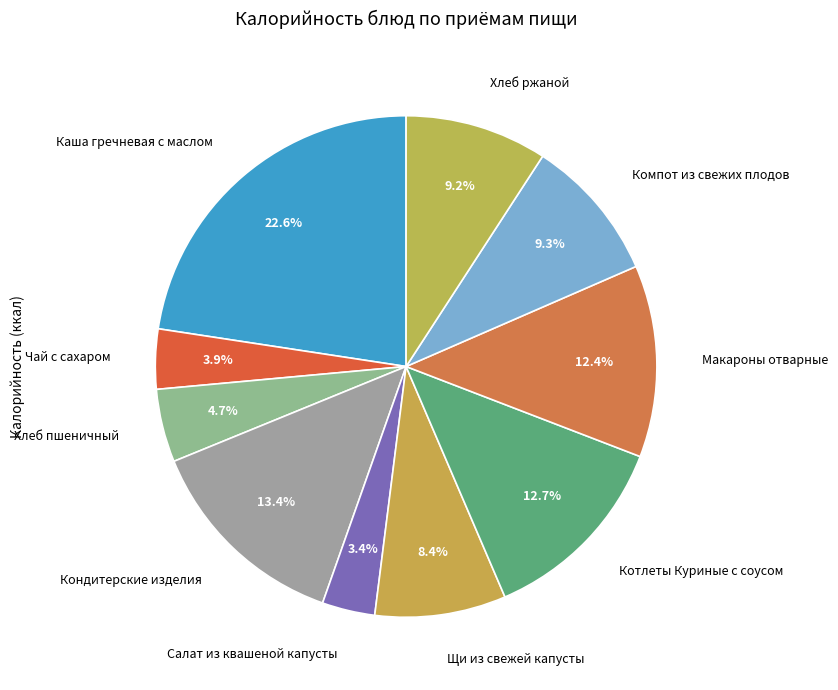

How many slices are in this pie chart?

10